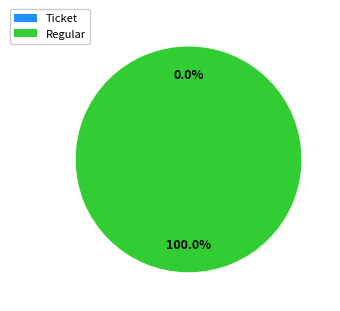

What percentage is NOT represented by Ticket?

100.0%